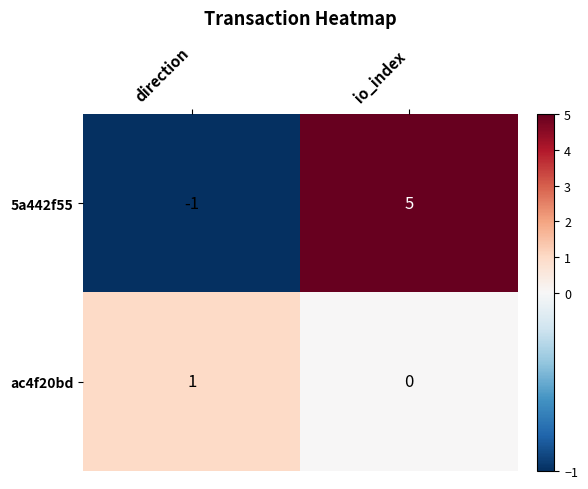

Reading left to right, extract all data points from this chart.

5a442f55: -1	5
ac4f20bd: 1	0